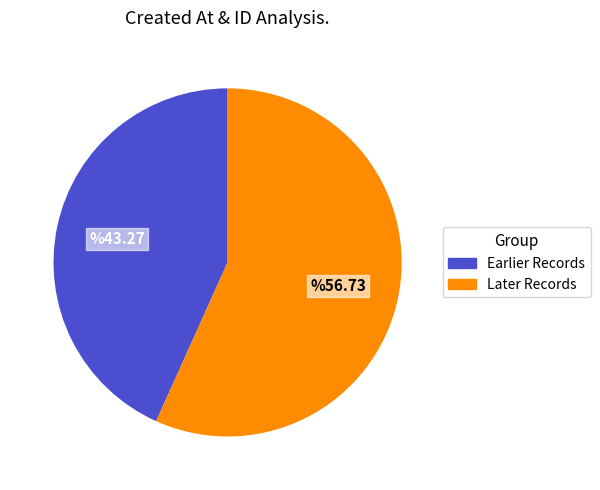

Does any single category account for the majority?

Yes